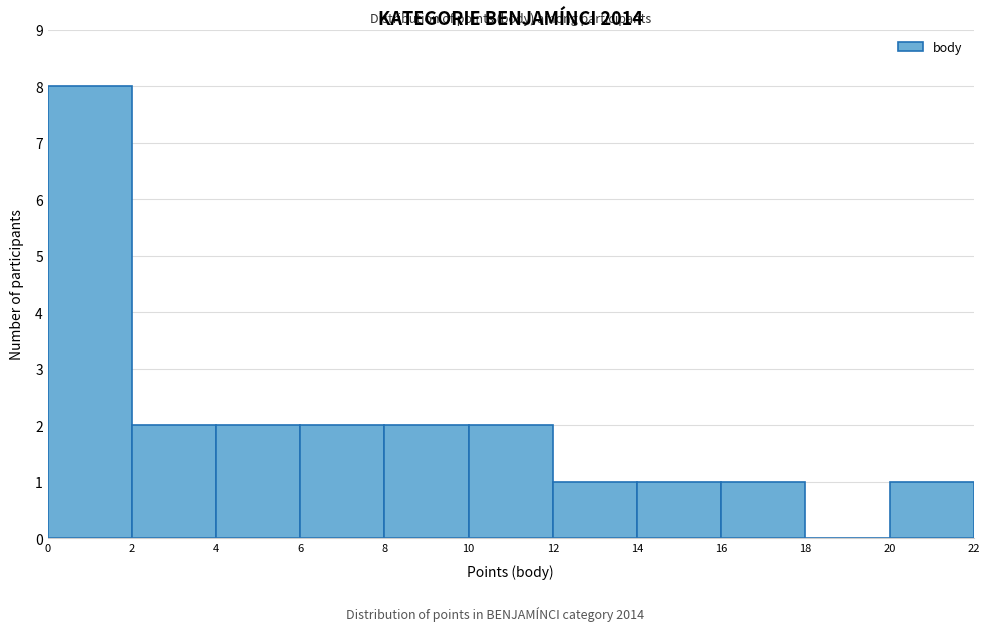

Reading left to right, transcribe this chart: for each bar, give the range it covers on the x-axis and its height. The values are not printed on the chart, so give them approximately, as read against the axis.

0 to 2: 8
2 to 4: 2
4 to 6: 2
6 to 8: 2
8 to 10: 2
10 to 12: 2
12 to 14: 1
14 to 16: 1
16 to 18: 1
18 to 20: 0
20 to 22: 1